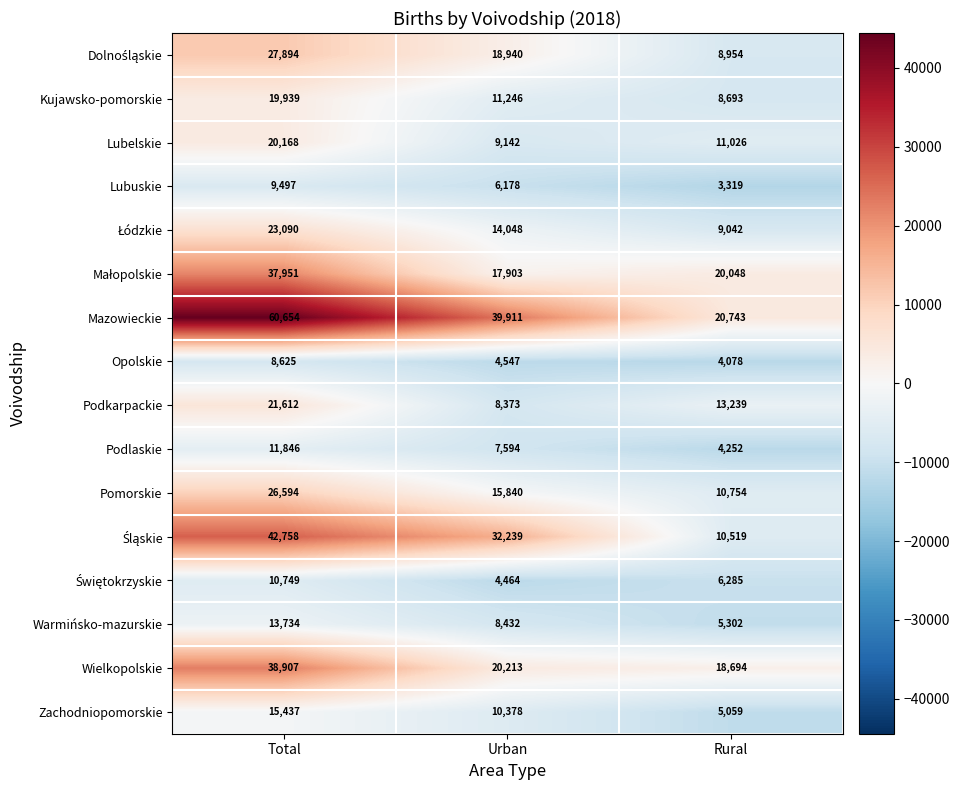

Where does the Kujawsko-pomorskie series first go above 11246?

Total